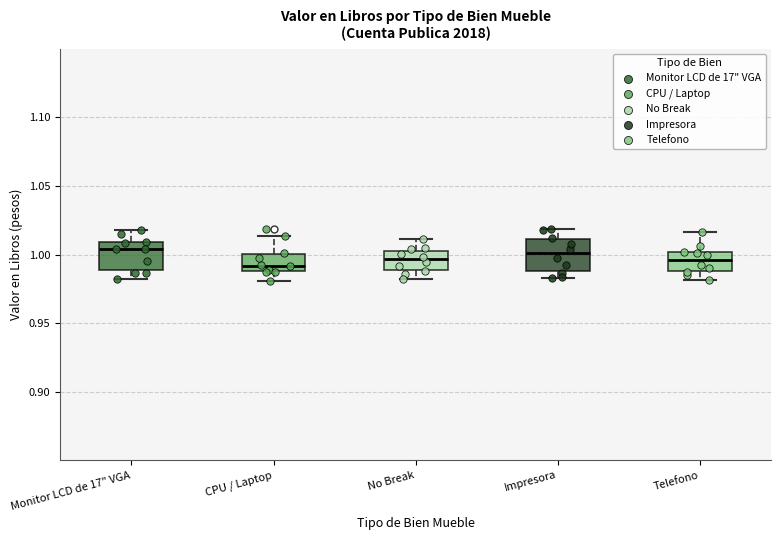

Where is the upper edge of the box for Telefono on the y-axis? The values are not printed on the chart, so give them approximately, as read against the axis.

1.000